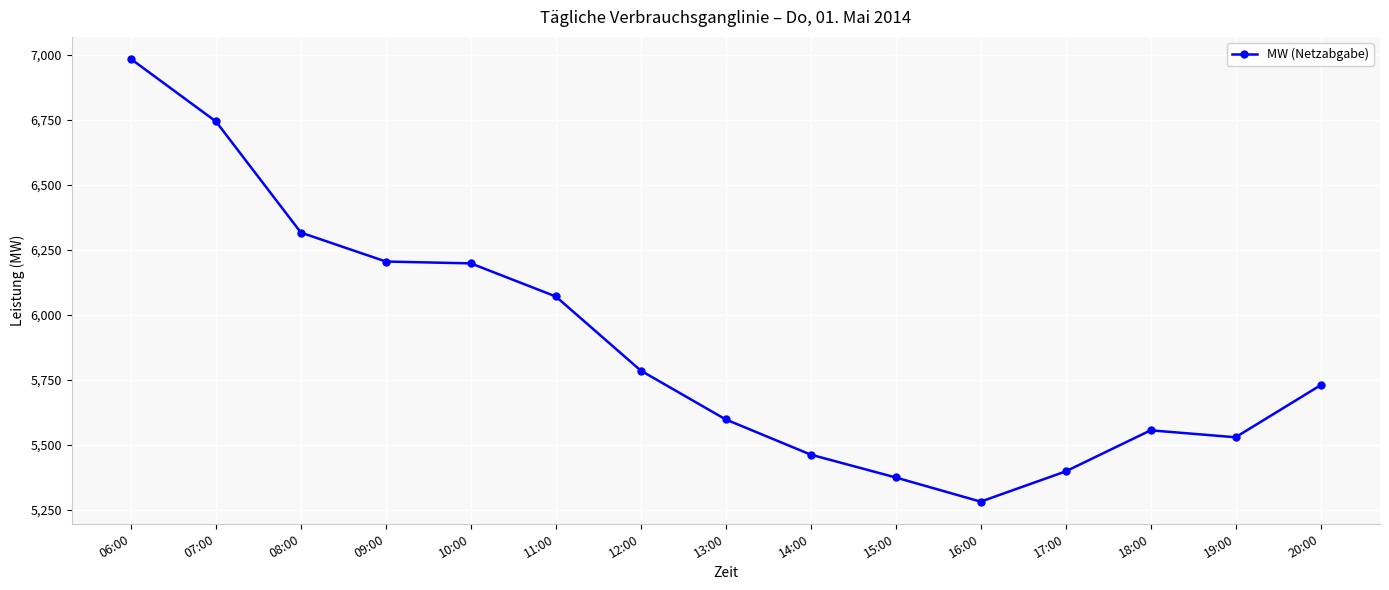

What is the sum of all values?

88220.8